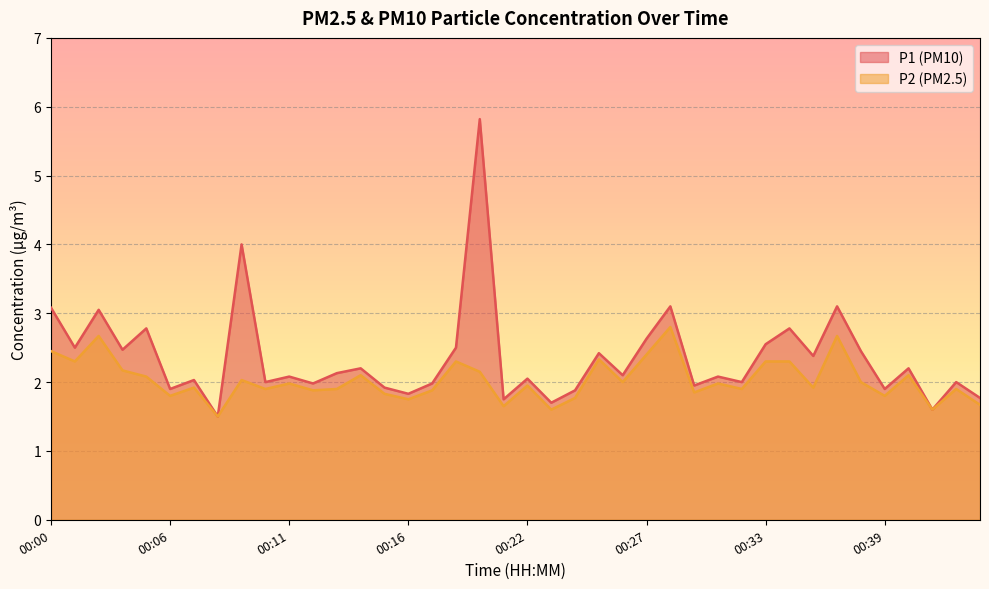

Is it true that P2 equals 1.5 at 00:34?

False